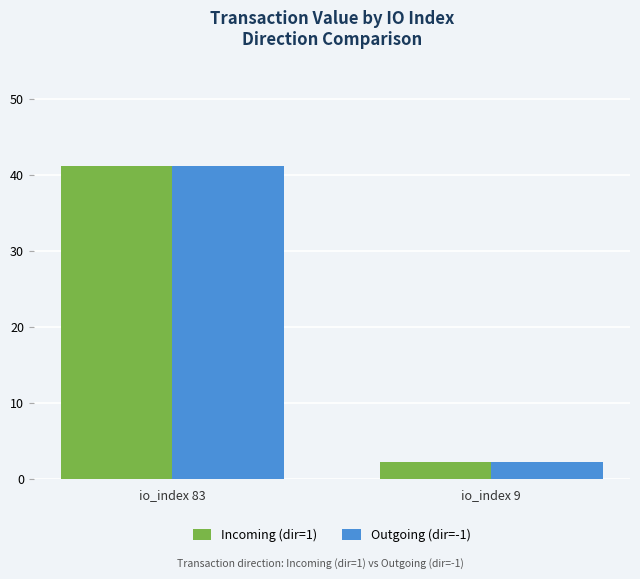

List the labels in order of Outgoing (dir=-1) value, largest first.

io_index 83, io_index 9